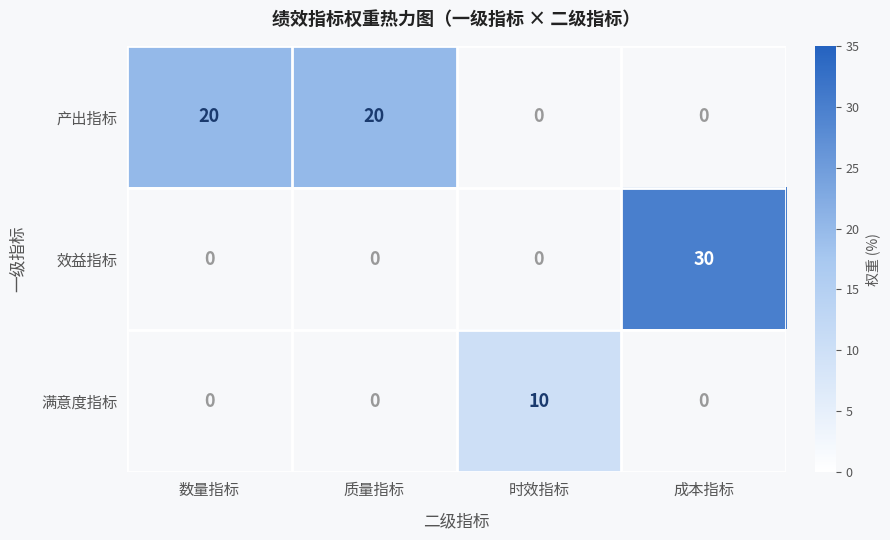

What is the difference between the 效益指标 values at 质量指标 and 成本指标?

30